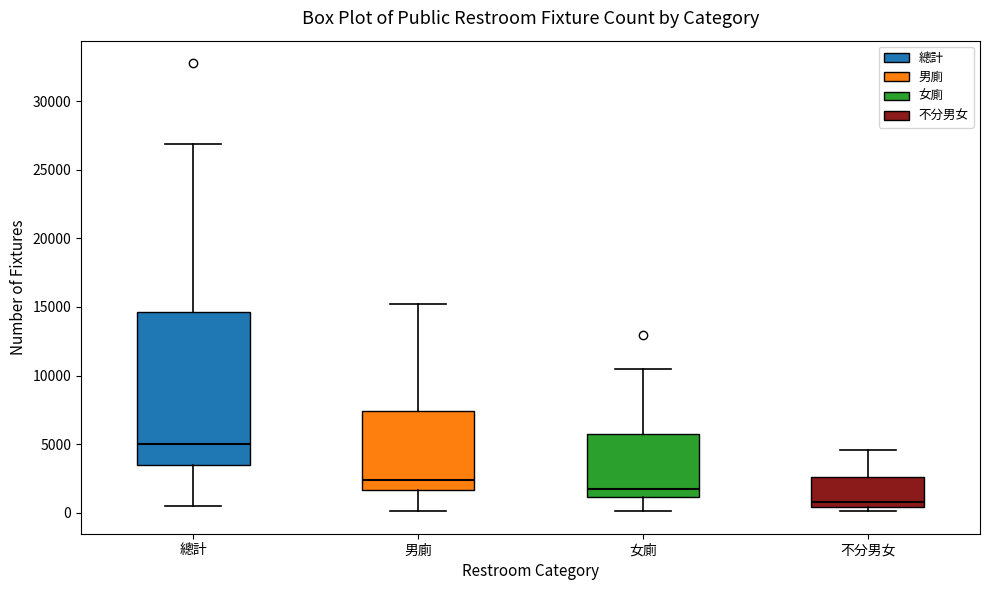

Reading left to right, read every box against the y-axis: the position of its median line, the range the box covers, and the ends of its whiskers. The values are not printed on the chart, so give them approximately, as read against the axis.

總計: median 5000, box 3500 to 14500, whiskers 500 to 27000
男廁: median 2500, box 1500 to 7500, whiskers 0 to 15000
女廁: median 2000, box 1000 to 5500, whiskers 0 to 10500
不分男女: median 1000, box 500 to 2500, whiskers 0 to 4500